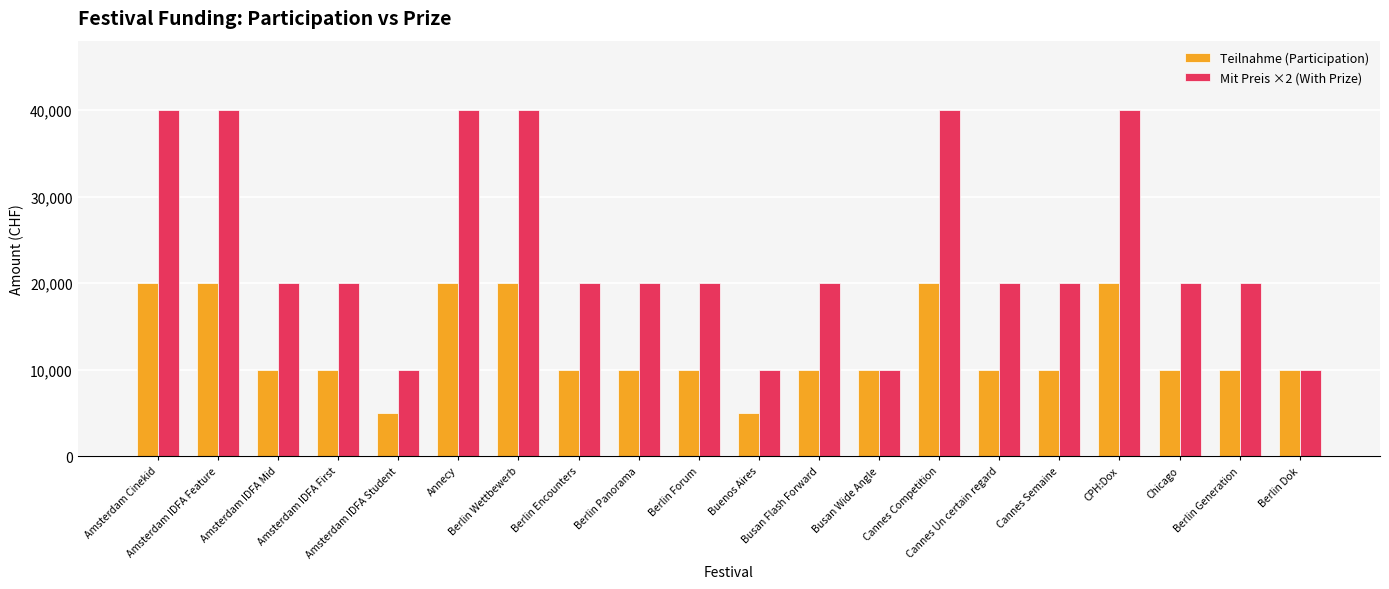

What are all the series names shown in the legend?

Teilnahme (Participation), Mit Preis ×2 (With Prize)